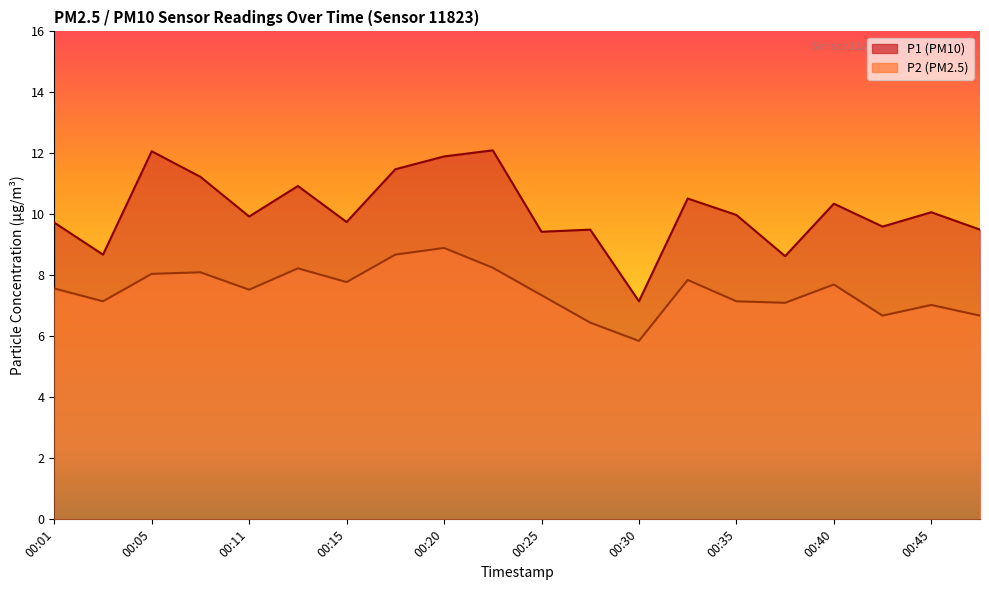

True or false: P2 and P1 cross at least once.

False